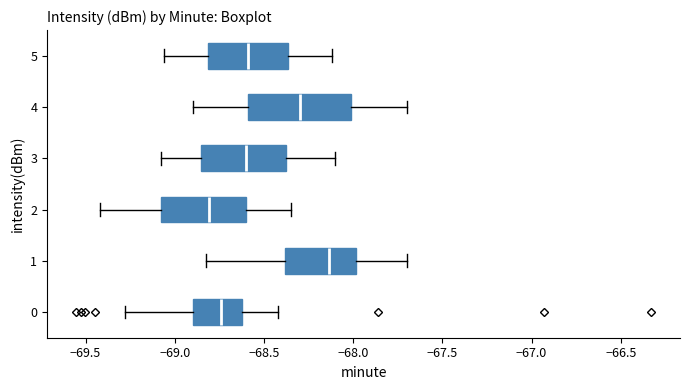

Reading bottom to top, transcribe this box plot: for each box, give where its median line is, the range the box spans, and where its two whiskers end, as read against the x-axis. The values are not printed on the chart, so give them approximately, as read against the axis.

0: median -68.75, box -68.90 to -68.60, whiskers -69.30 to -68.40
1: median -68.15, box -68.40 to -68.00, whiskers -68.85 to -67.70
2: median -68.80, box -69.10 to -68.60, whiskers -69.40 to -68.35
3: median -68.60, box -68.85 to -68.35, whiskers -69.10 to -68.10
4: median -68.30, box -68.60 to -68.00, whiskers -68.90 to -67.70
5: median -68.60, box -68.80 to -68.35, whiskers -69.05 to -68.10